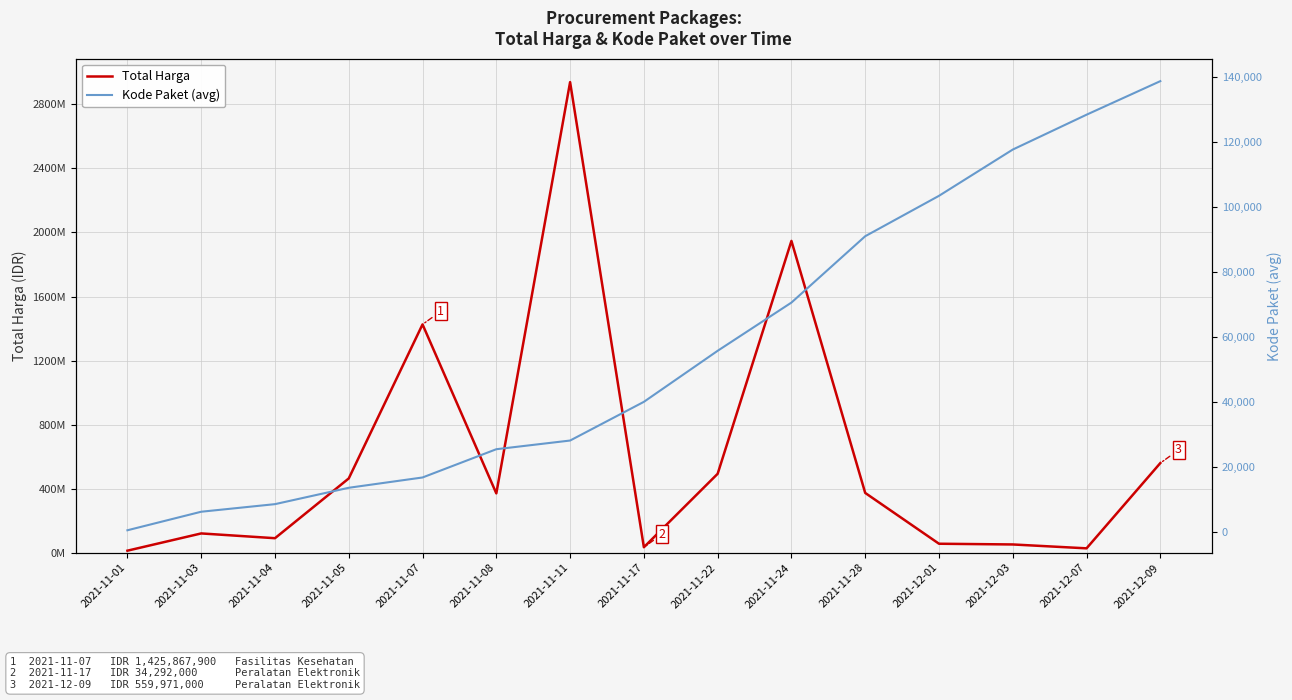

Rank the categories by Kode Paket (avg) value from highest to lowest.

2021-12-09, 2021-12-07, 2021-12-03, 2021-12-01, 2021-11-28, 2021-11-24, 2021-11-22, 2021-11-17, 2021-11-11, 2021-11-08, 2021-11-07, 2021-11-05, 2021-11-04, 2021-11-03, 2021-11-01